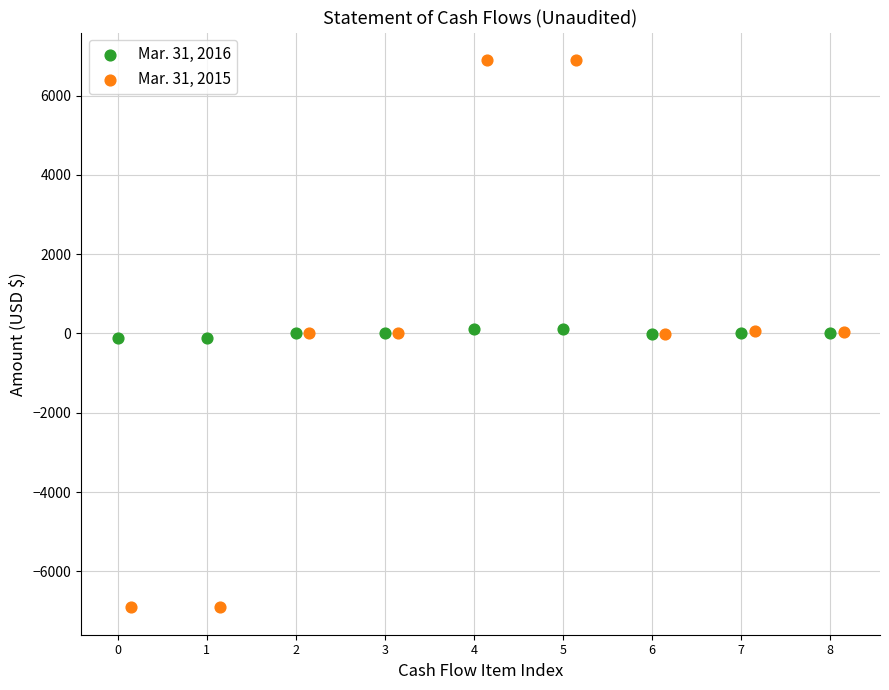

Which series contains the highest Y value?

Mar. 31, 2015